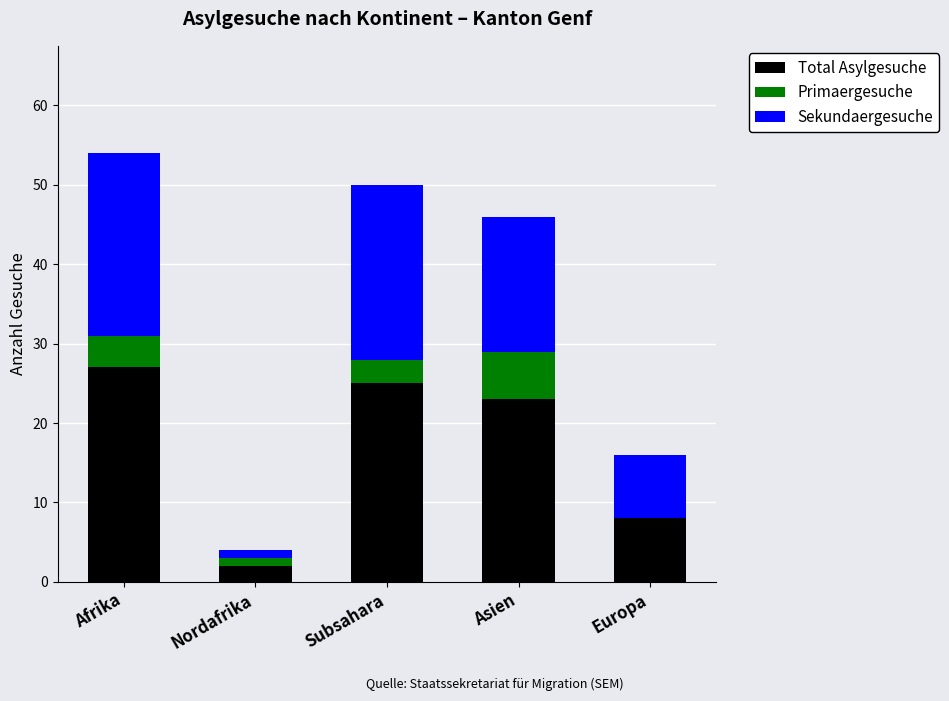

What is the maximum value for Total Asylgesuche?

27